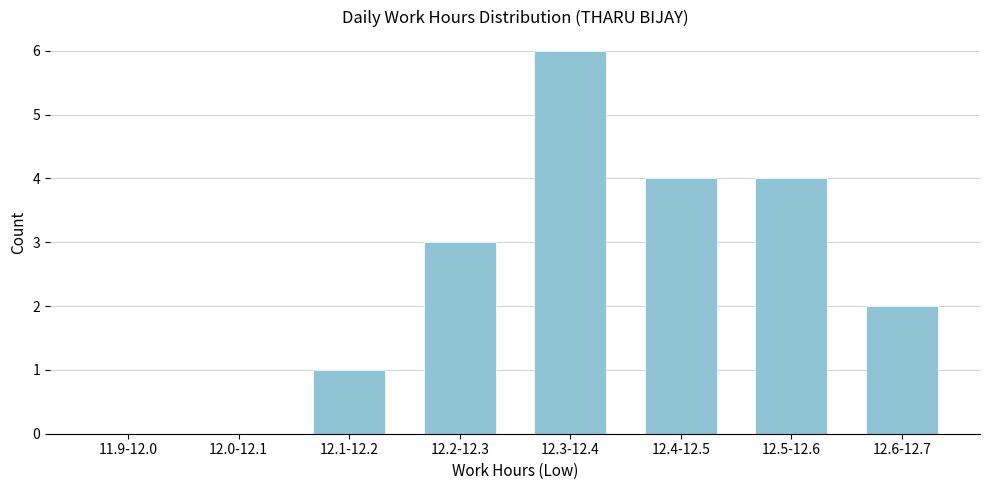

Reading left to right, transcribe all the data shown in this chart.

11.9-12.0=0	12.0-12.1=0	12.1-12.2=1	12.2-12.3=3	12.3-12.4=6	12.4-12.5=4	12.5-12.6=4	12.6-12.7=2